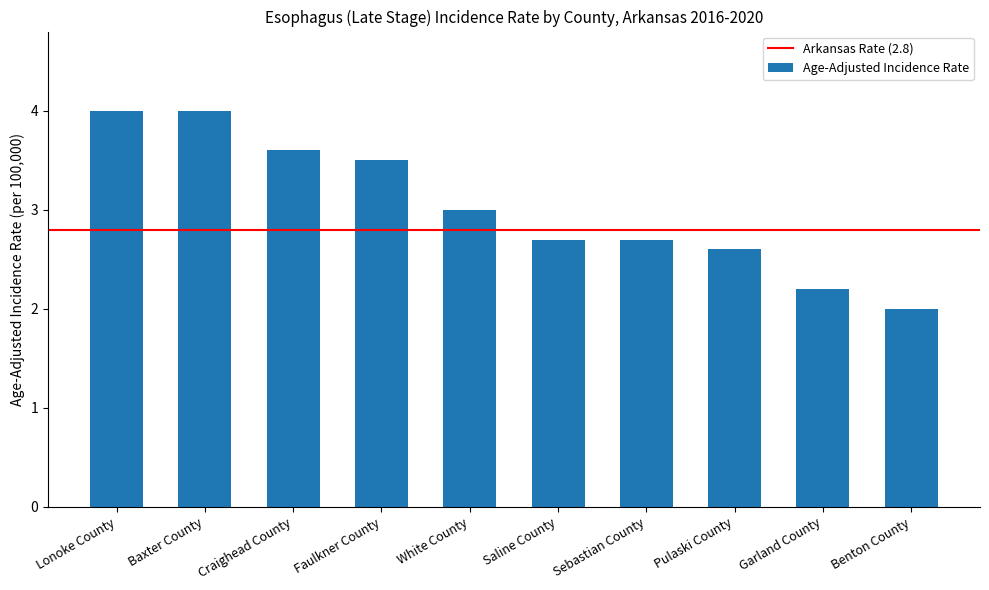

At which category does the chart reach its minimum across all series?

Benton County